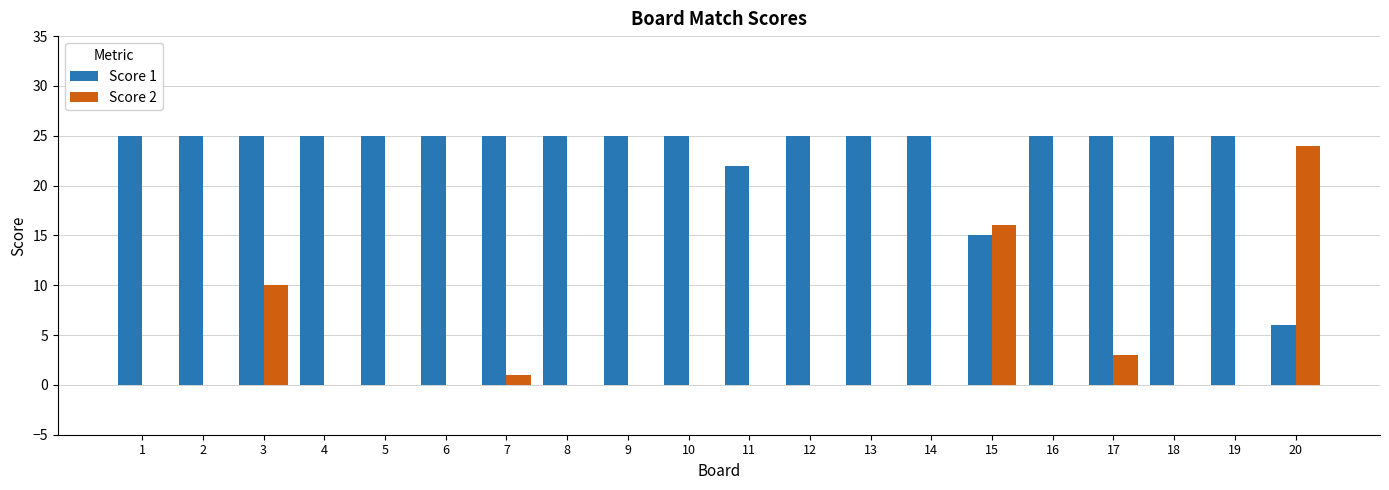

What is the sum of all Score 2 values?

54